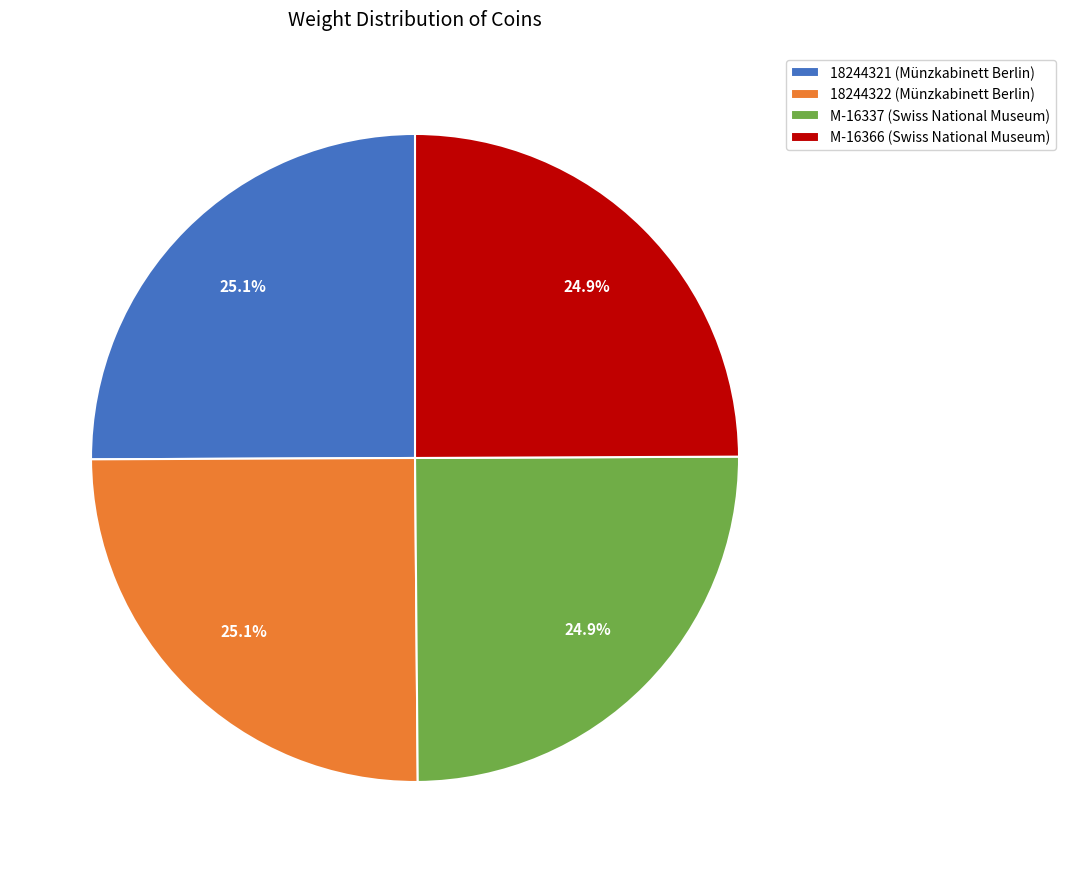

Approximately how many times larger is the value at M-16337 (Swiss National Museum) compared to 18244321 (Münzkabinett Berlin)?

1.0